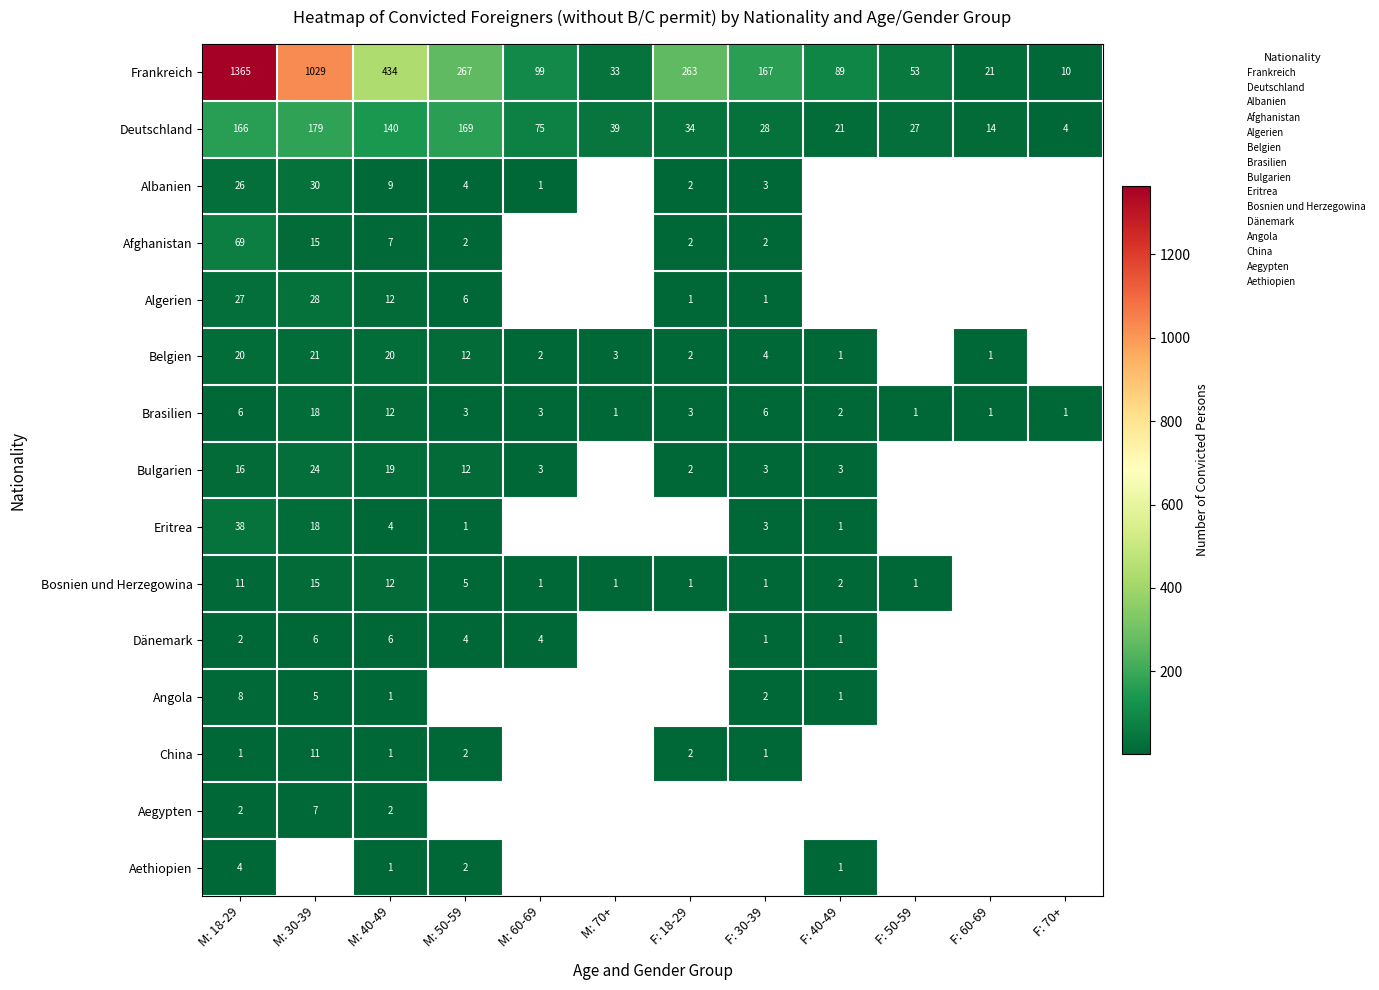

Count the number of categories in the chart.

12